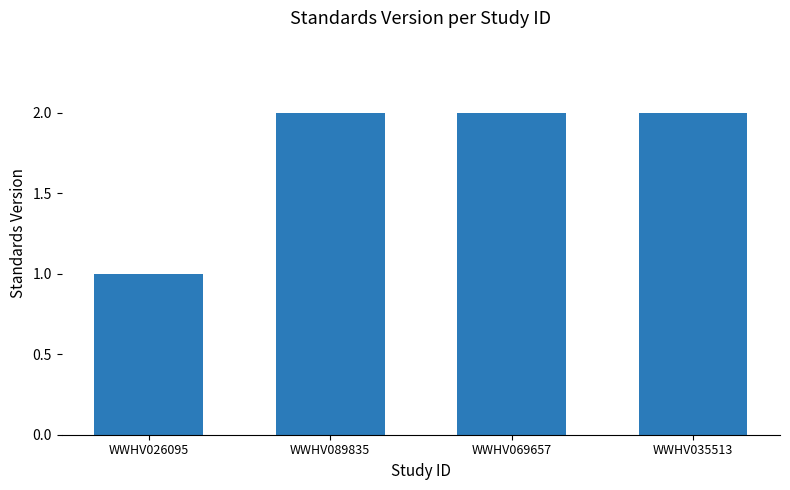

Reading right to left, what are all the values shown in this chart?

WWHV035513=2	WWHV069657=2	WWHV089835=2	WWHV026095=1